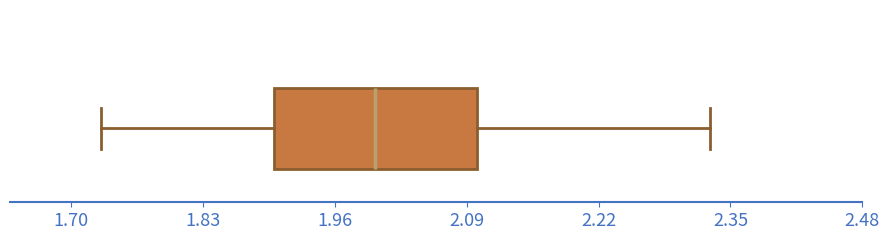

Transcribe this box plot: give where the median line is, the range the box spans, and where the two whiskers end, as read against the x-axis. The values are not printed on the chart, so give them approximately, as read against the axis.

median 2.00, box 1.90 to 2.10, whiskers 1.74 to 2.34